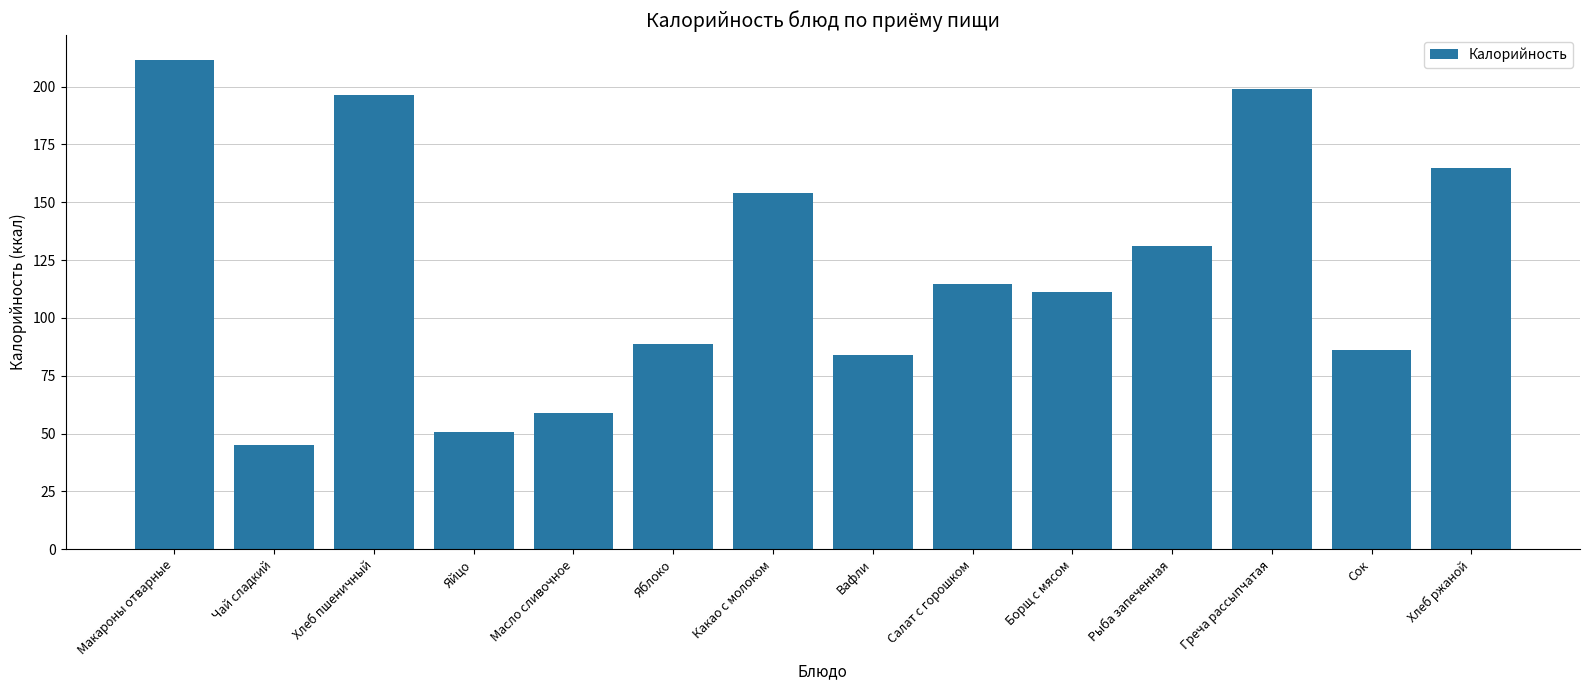

What is the label of the 5th bar from the right?

Борщ с мясом